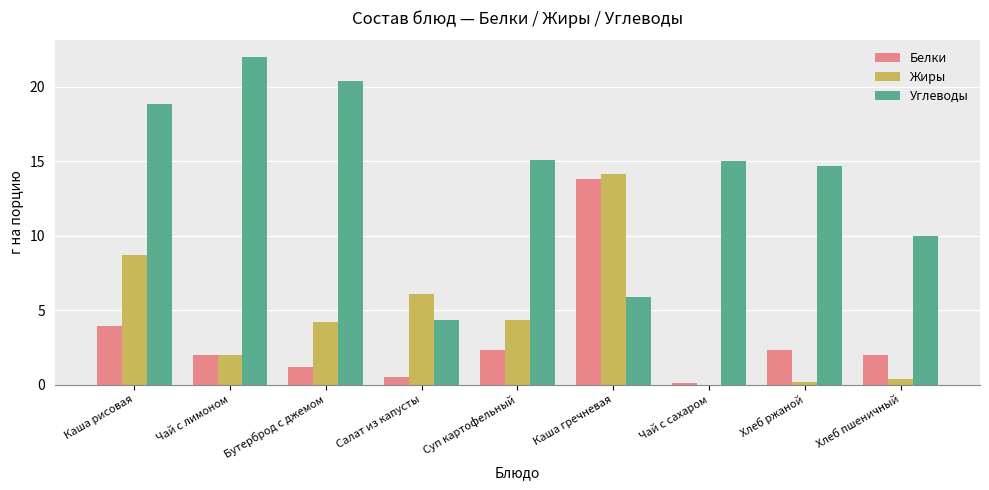

Reading right to left, transcribe all the data shown in this chart.

Белки: 2.0	2.3	0.1	13.8	2.3	0.5	1.2	2.0	3.9
Жиры: 0.4	0.2	0.0	14.1	4.3	6.1	4.2	2.0	8.7
Углеводы: 10.0	14.7	15.0	5.9	15.1	4.3	20.4	22.0	18.8